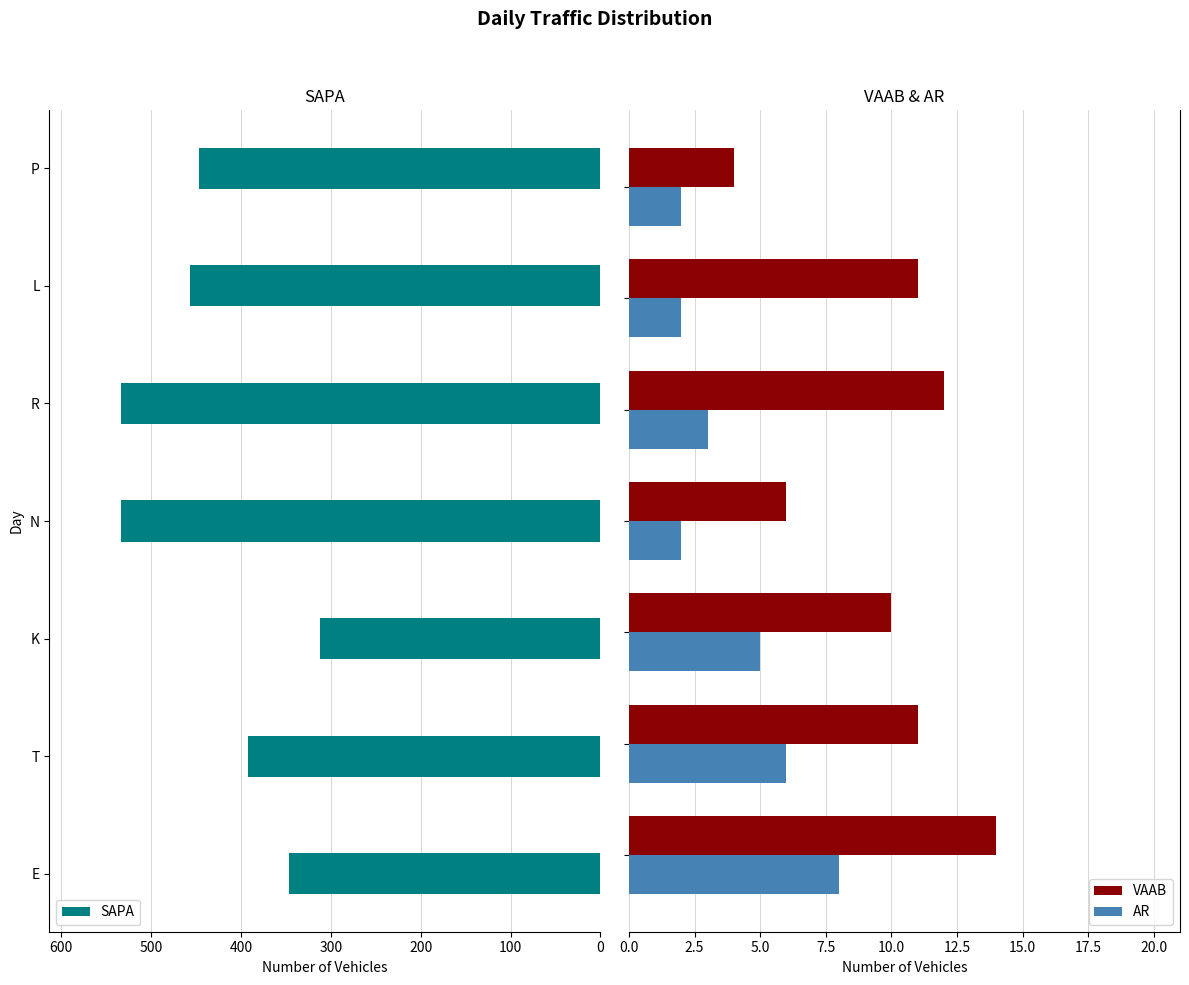

The AR series shows 7 at 200. True or false?

False